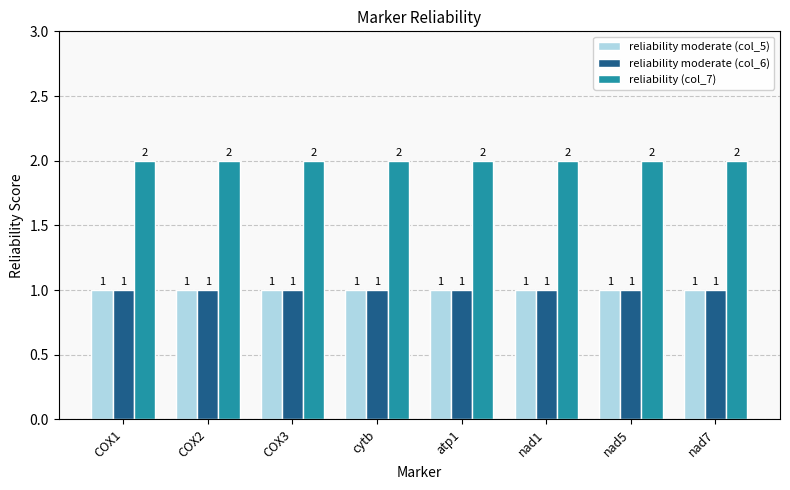

What is the total value across all series at cytb?

4